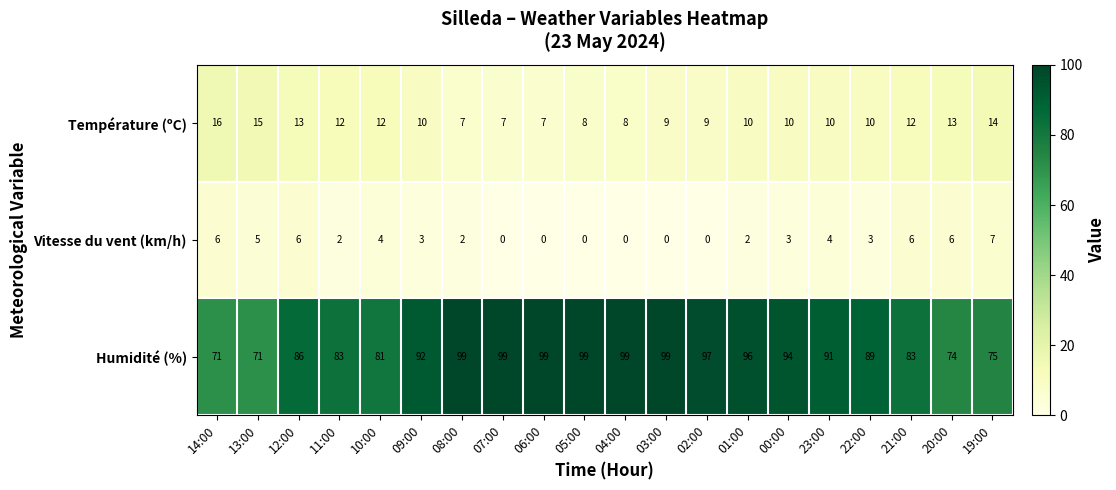

List the series in order of their peak value, highest first.

Humidité (%), Température (ºC), Vitesse du vent (km/h)